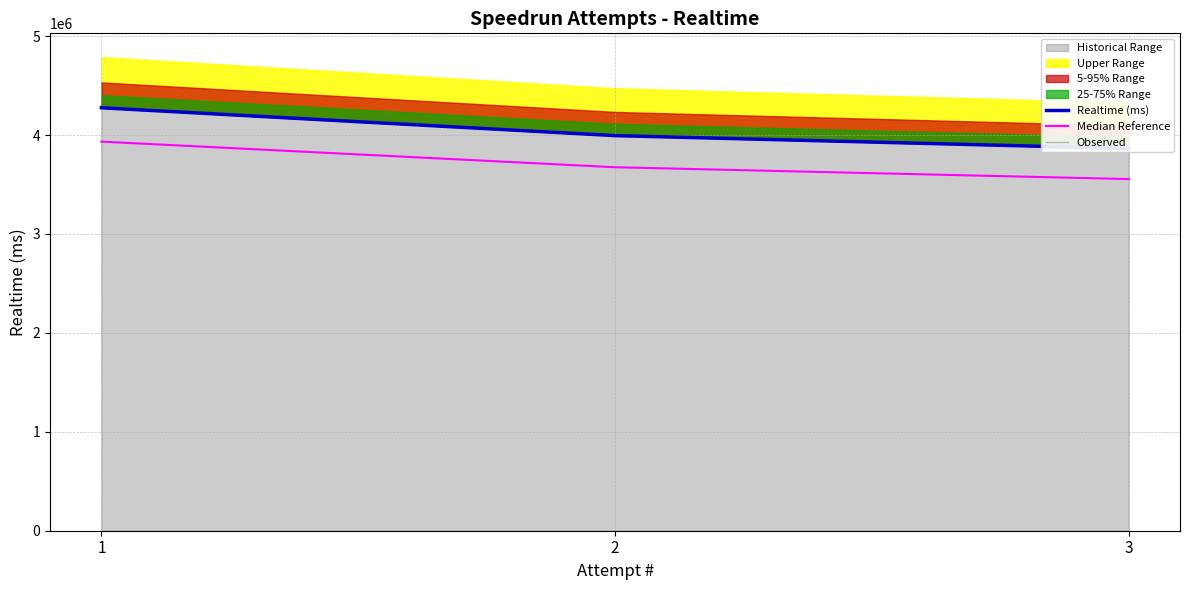

What is the difference between the maximum and second lowest values in the Realtime (ms) series?

281555.0